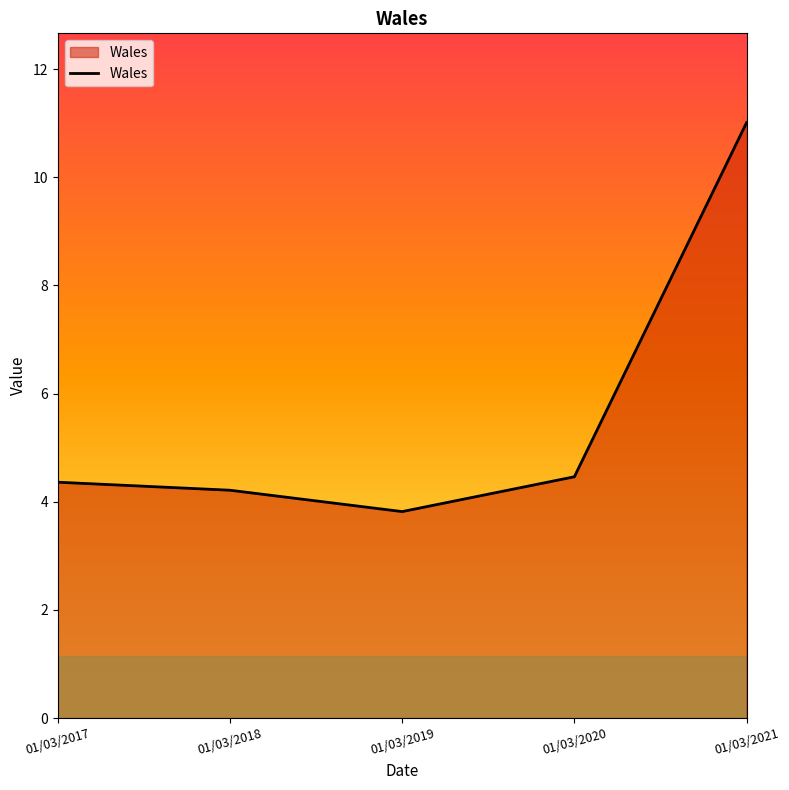

What is the change in value from 01/03/2018 to 01/03/2019?

-0.4